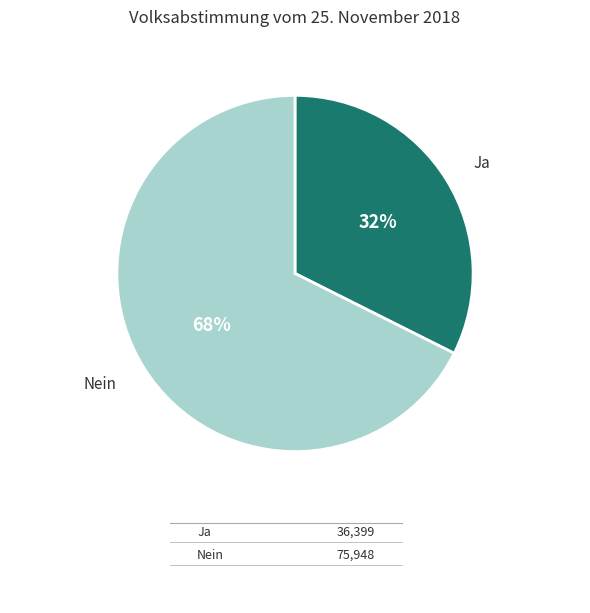

Does any single category account for the majority?

Yes